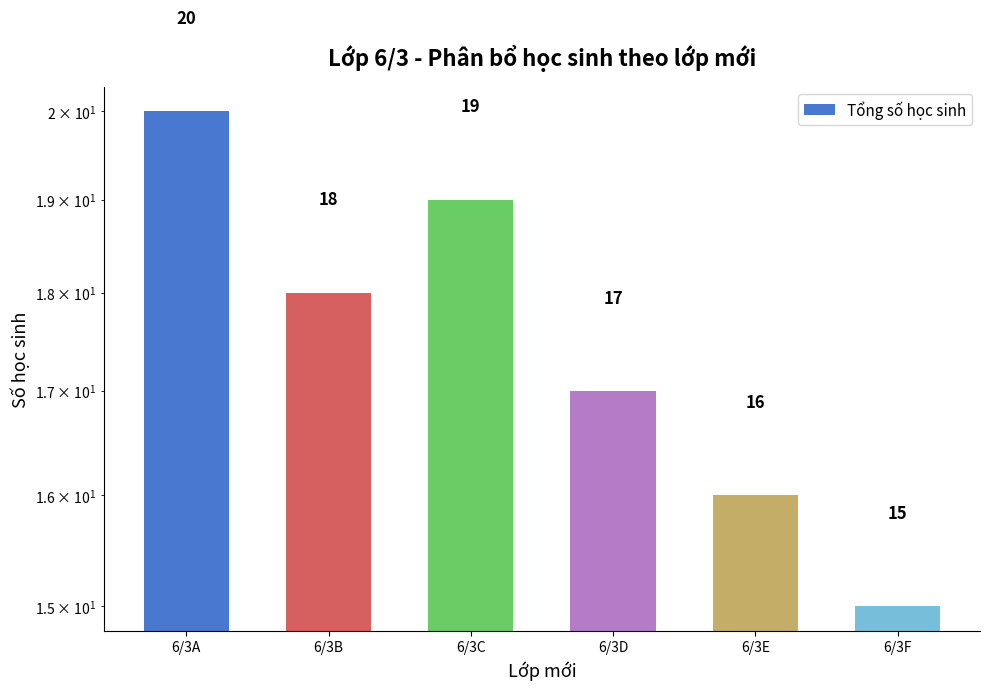

The value at 6/3D is 3. True or false?

False